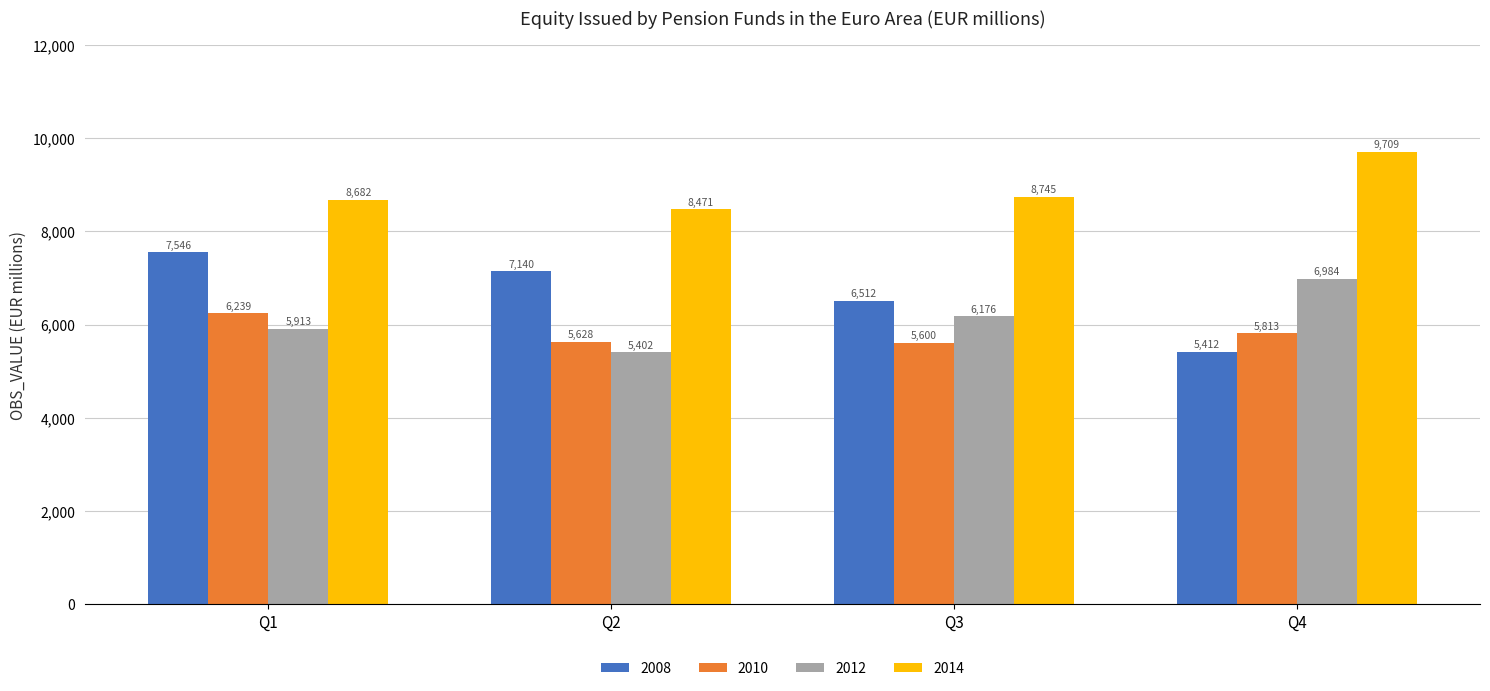

True or false: 2010 has a value of 5813.0 at Q4.

True